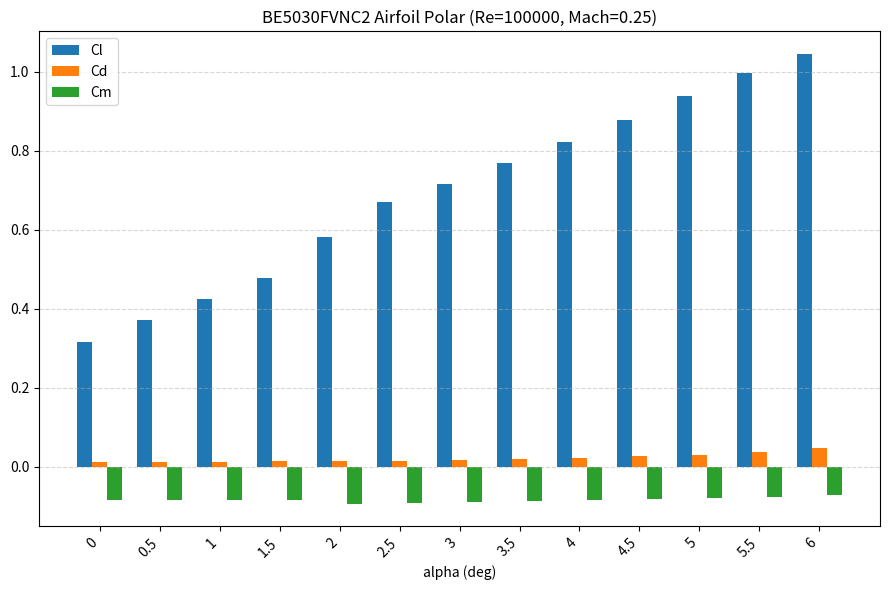

Is it true that Cd equals 0.0 at 3?

True